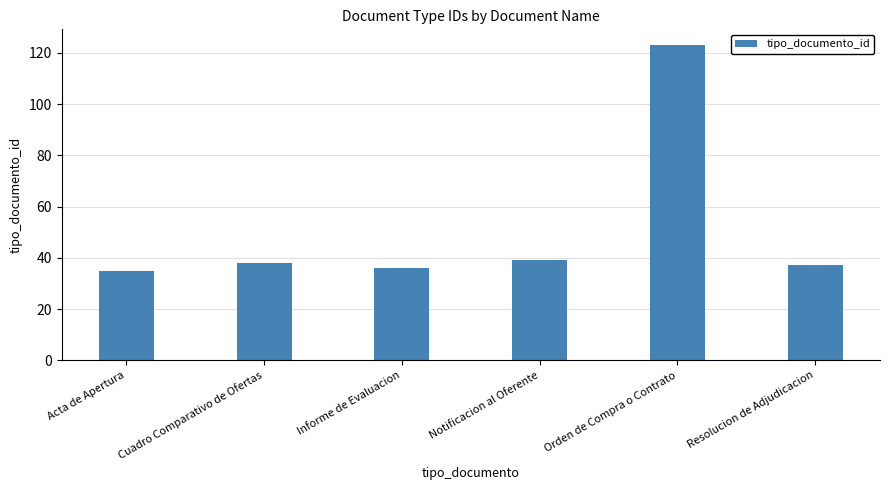

What is the difference between the values at Notificacion al Oferente and Cuadro Comparativo de Ofertas?

1